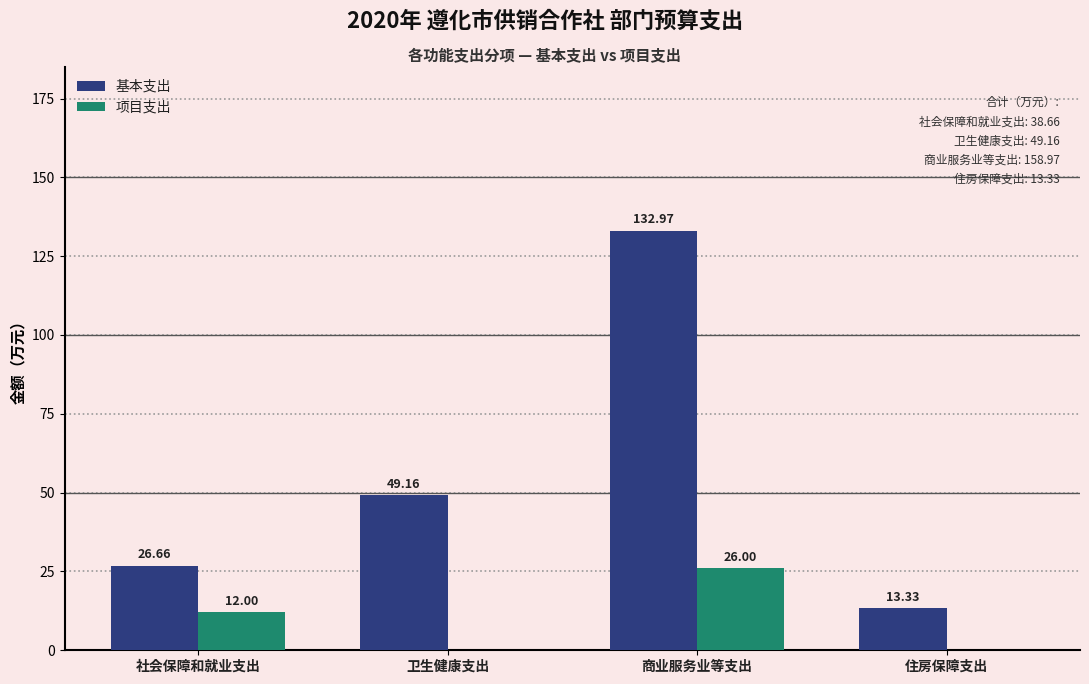

Between 卫生健康支出 and 商业服务业等支出, which series saw the biggest shift?

基本支出